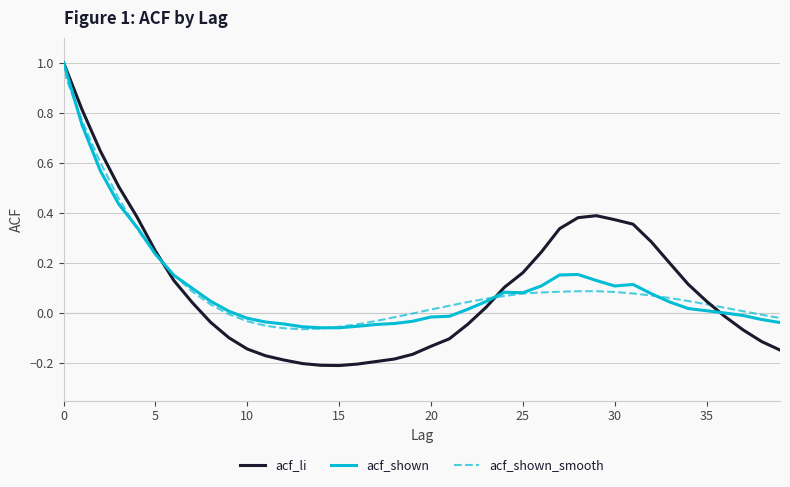

What is the greatest value displayed?

1.0